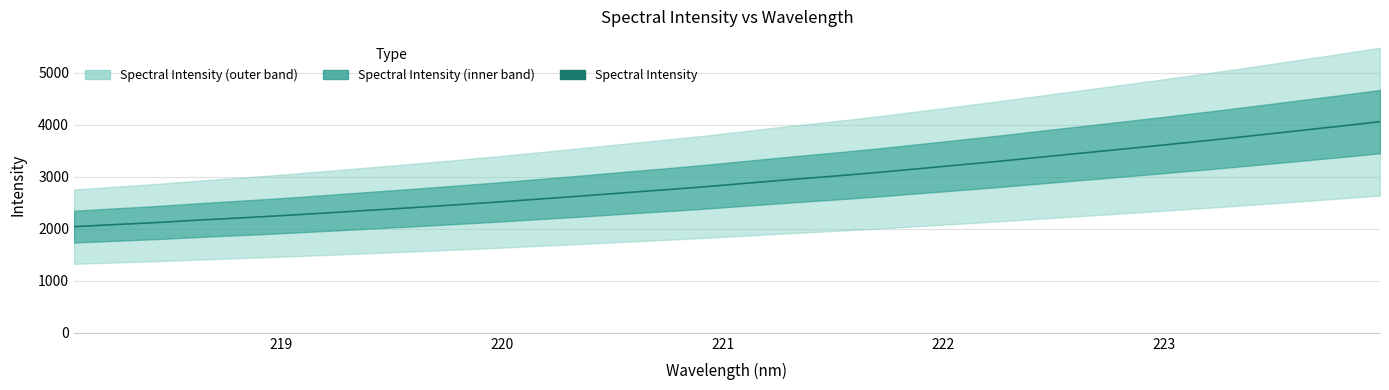

Reading left to right, what are all the values shown in this chart?

2041.1	2082.0	2121.7	2169.2	2211.2	2256.5	2305.1	2355.8	2405.2	2458.1	2511.7	2569.6	2627.8	2689.2	2748.3	2810.6	2879.0	2947.2	3010.7	3078.0	3152.5	3227.0	3302.4	3383.0	3461.9	3541.5	3623.0	3705.4	3791.8	3880.2	3968.1	4060.8